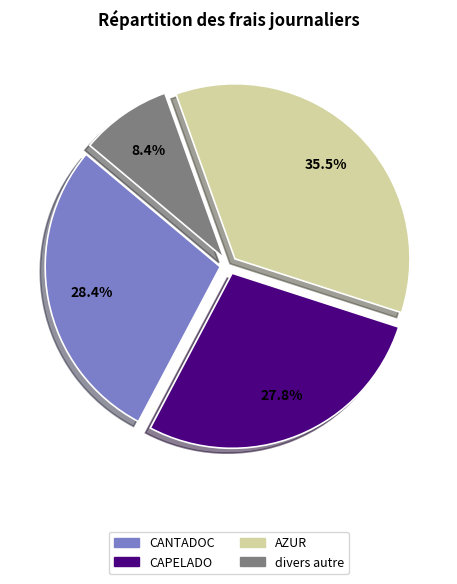

Is divers autre the majority of the pie?

No